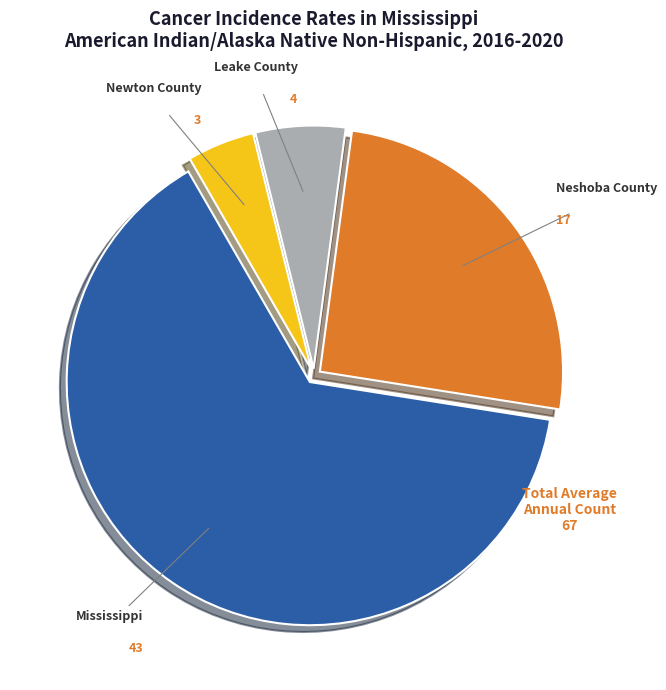

Is there any slice that represents more than half of the pie?

Yes